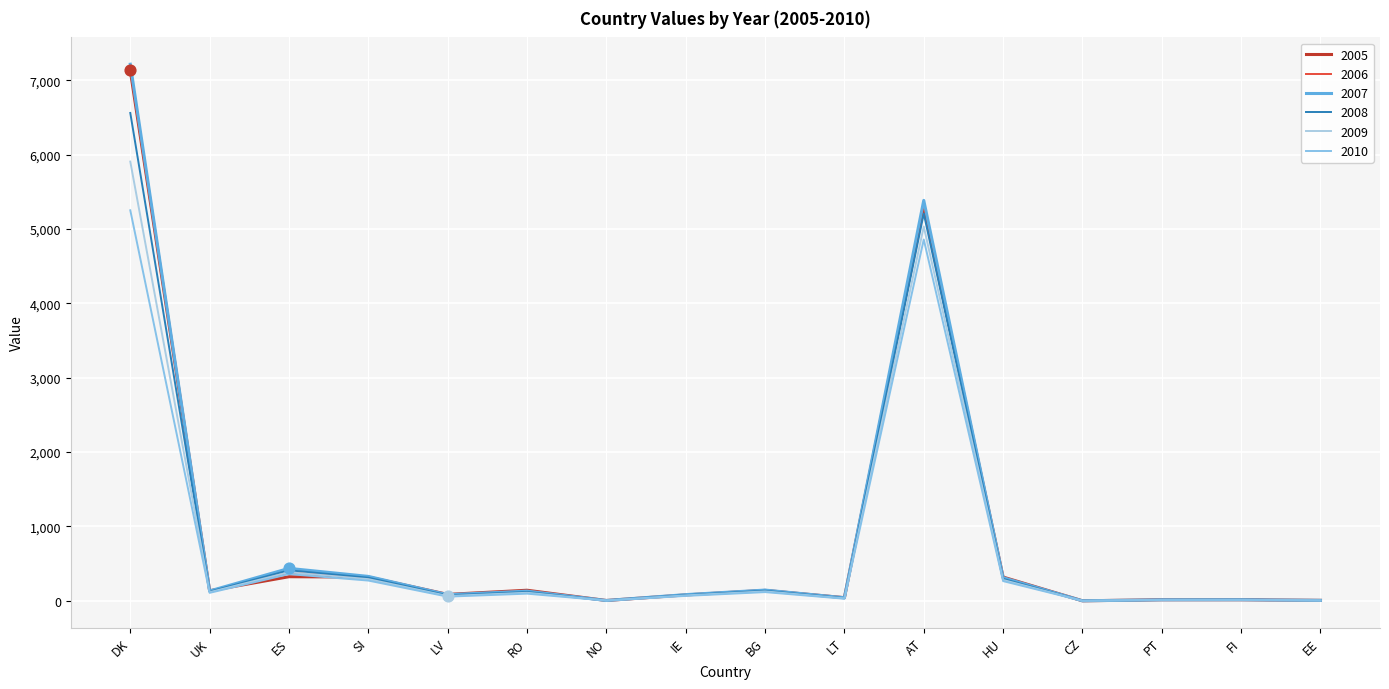

What is the total value across all series at LV?

445